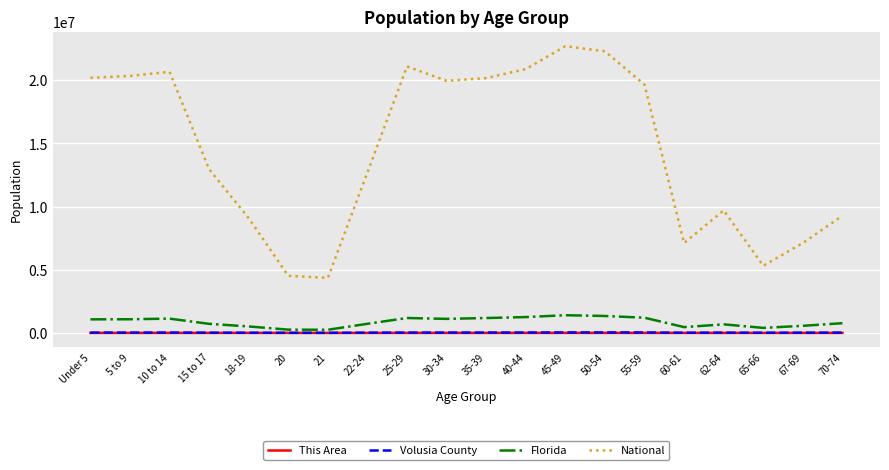

Is this an area chart (filled region under the line)?

No